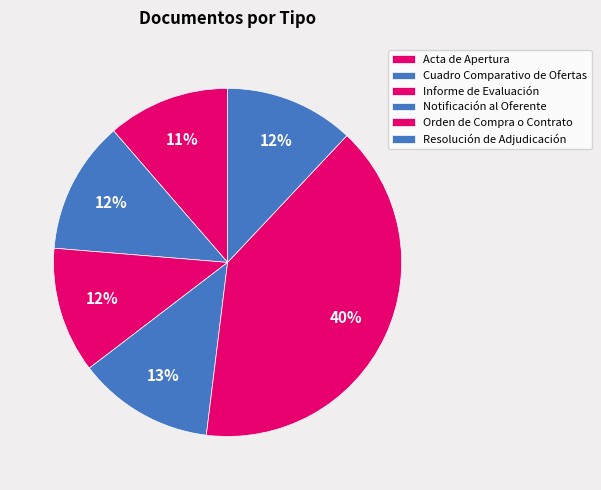

How many segments does this pie chart have?

6